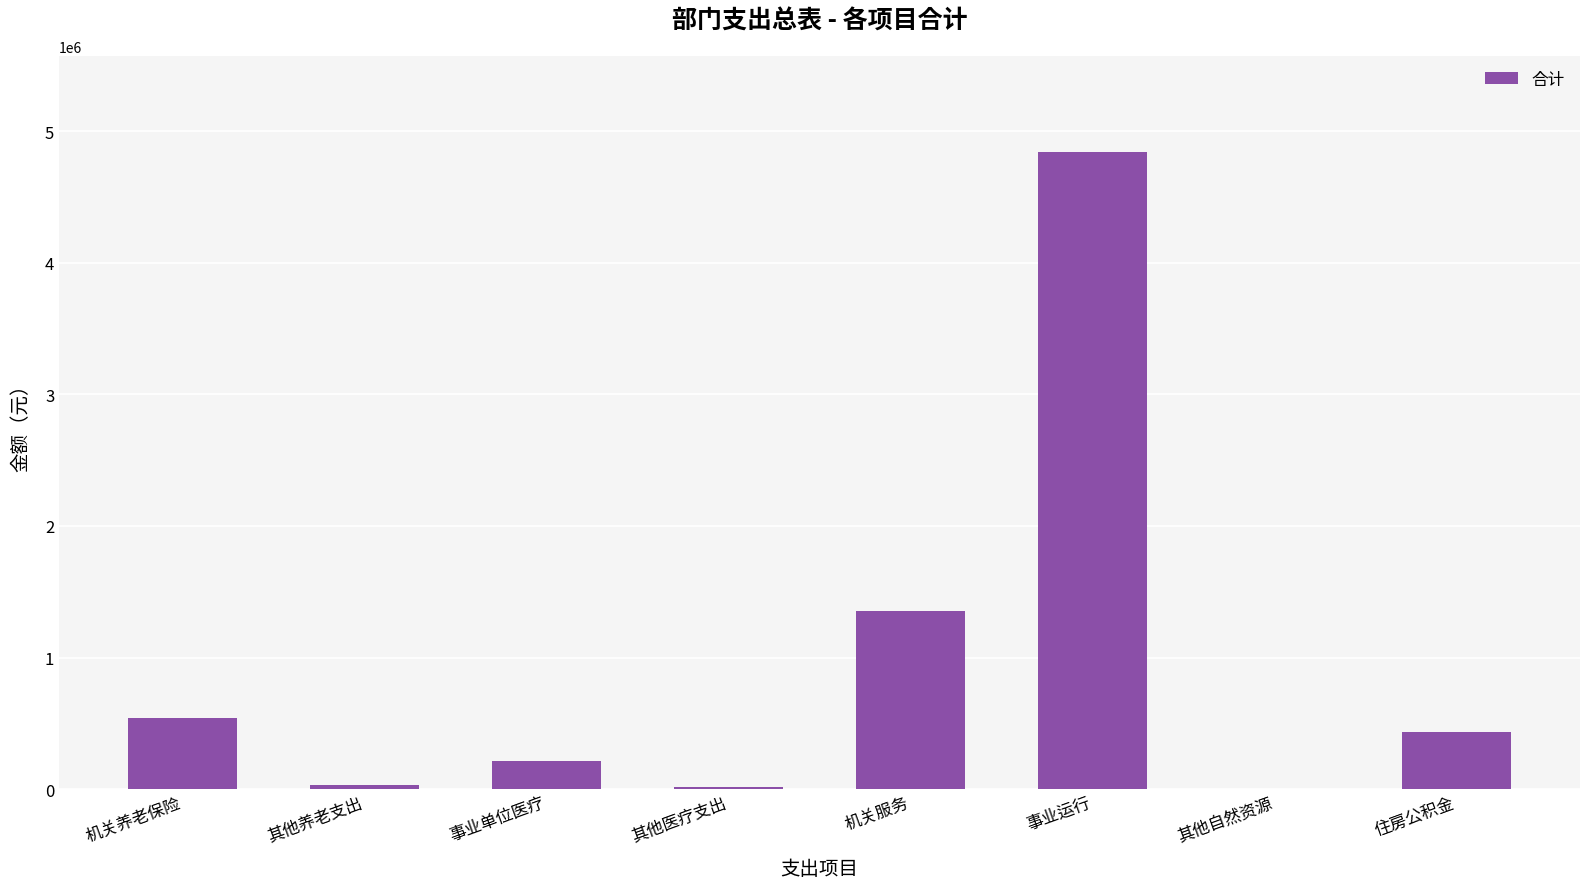

What is the difference between the values at 其他养老支出 and 机关服务?

1321092